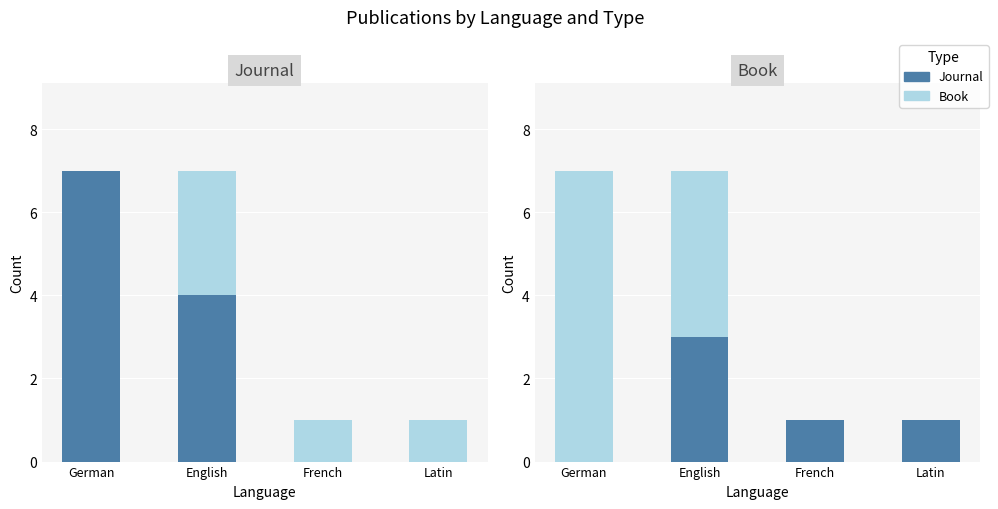

What is the difference between the maximum and minimum values in the All Types series?

6